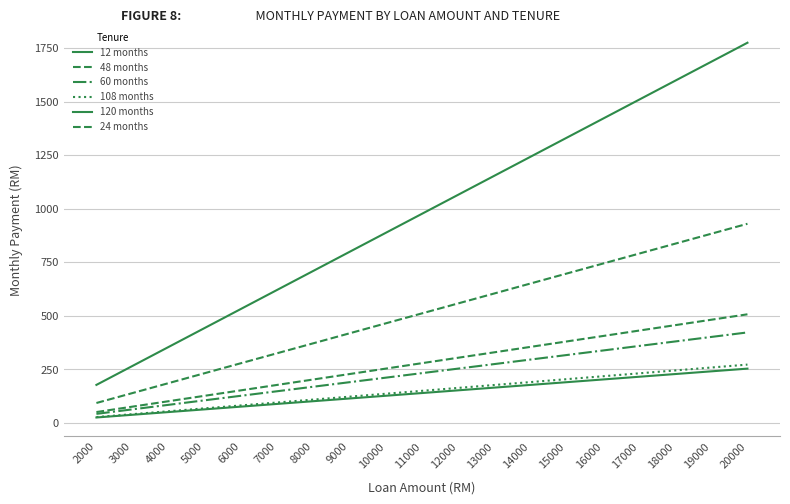

At which category is the sum across all series the highest?

20000